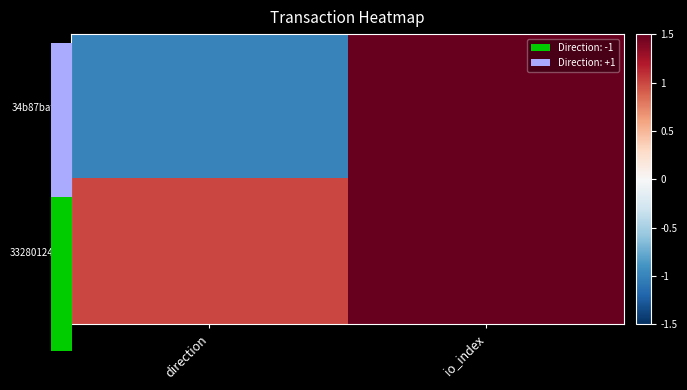

What is the lowest value of the 33280124... series?

1